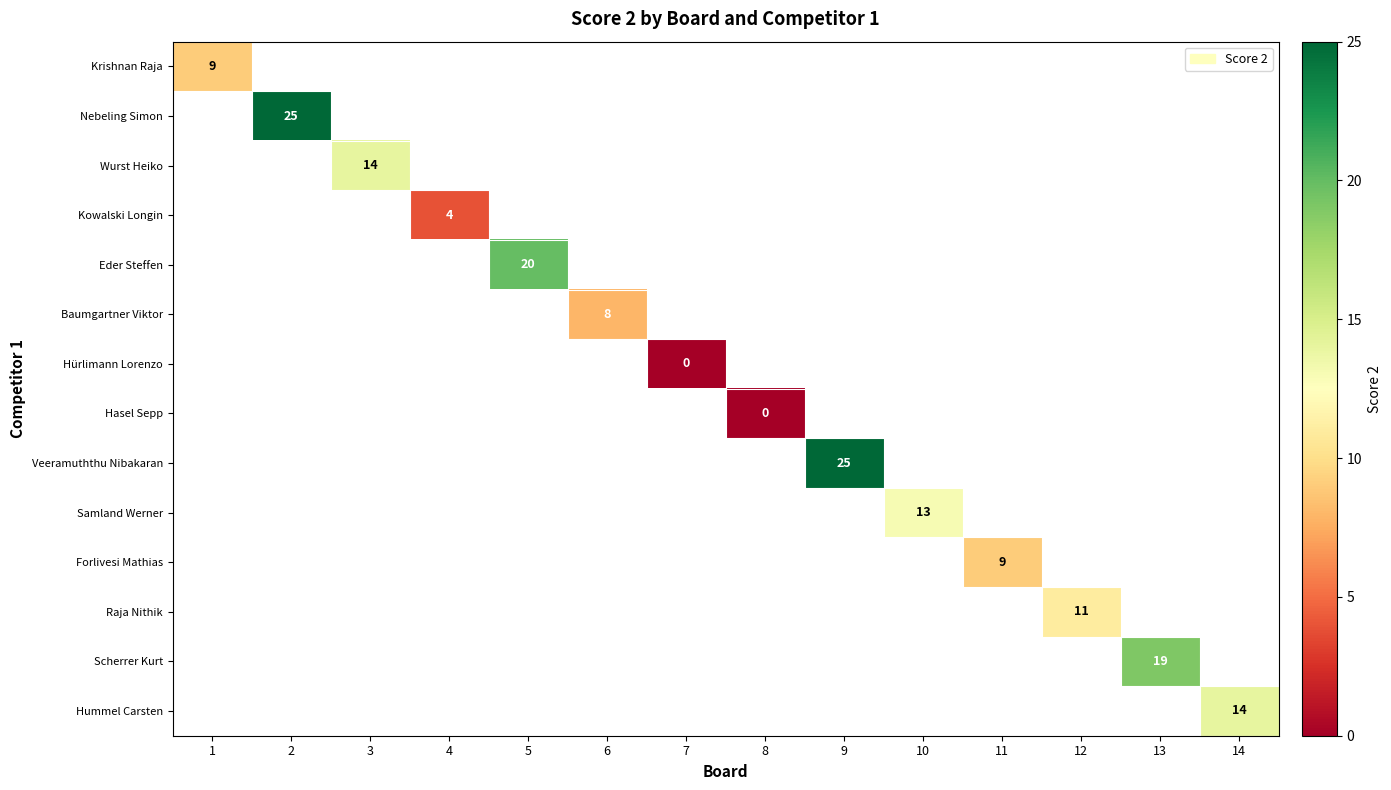

Count the number of data series in this chart.

14